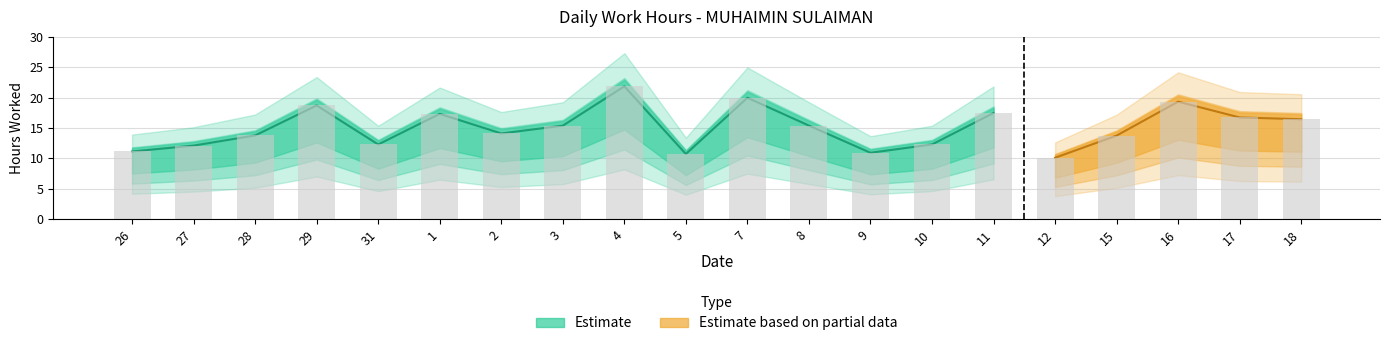

What is the change in value from 27 to 5?

-1.4